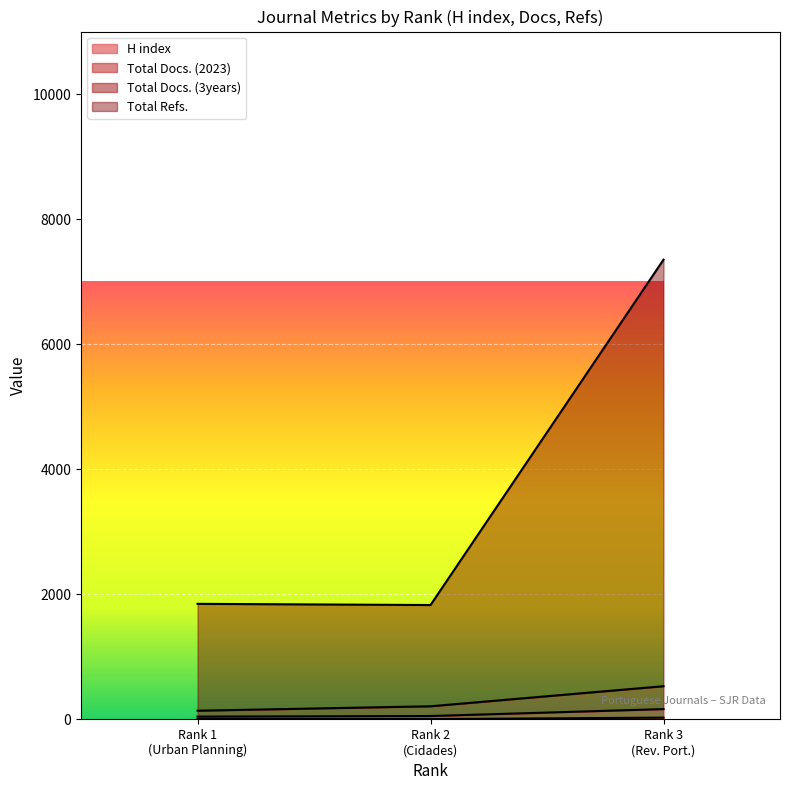

What is the greatest value displayed?

7352